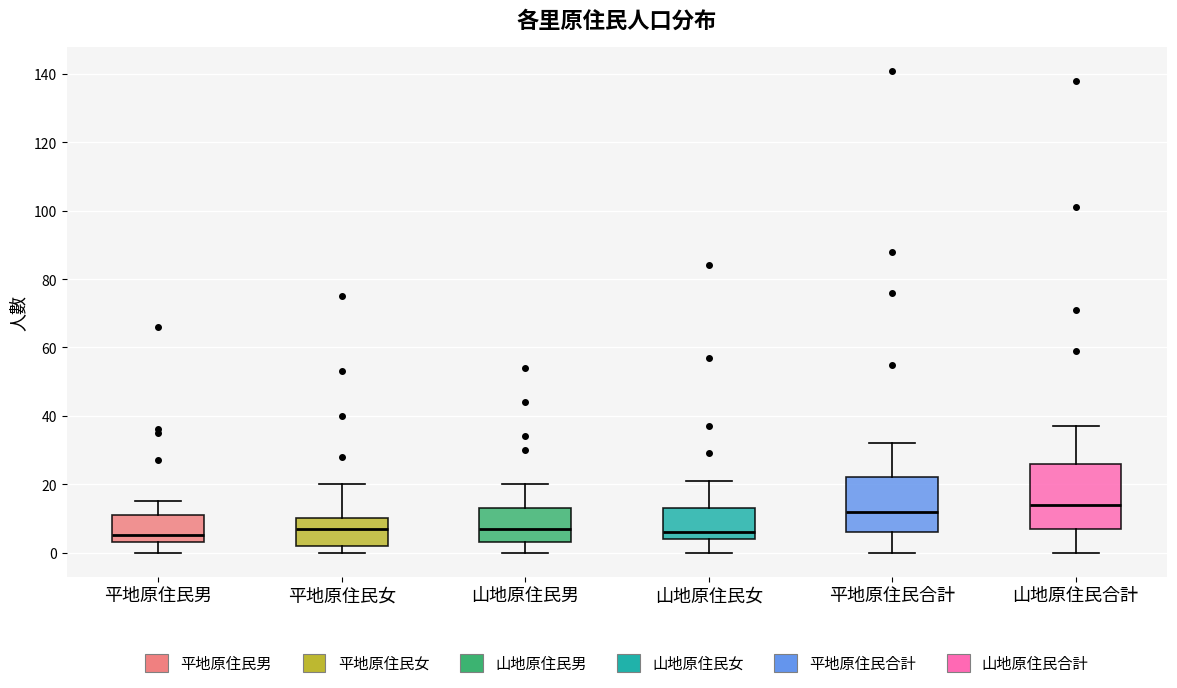

Reading left to right, read every box against the y-axis: the position of its median line, the range the box covers, and the ends of its whiskers. The values are not printed on the chart, so give them approximately, as read against the axis.

平地原住民男: median 6, box 4 to 12, whiskers 0 to 16
平地原住民女: median 8, box 2 to 10, whiskers 0 to 20
山地原住民男: median 8, box 4 to 14, whiskers 0 to 20
山地原住民女: median 6, box 4 to 14, whiskers 0 to 22
平地原住民合計: median 12, box 6 to 22, whiskers 0 to 32
山地原住民合計: median 14, box 8 to 26, whiskers 0 to 38